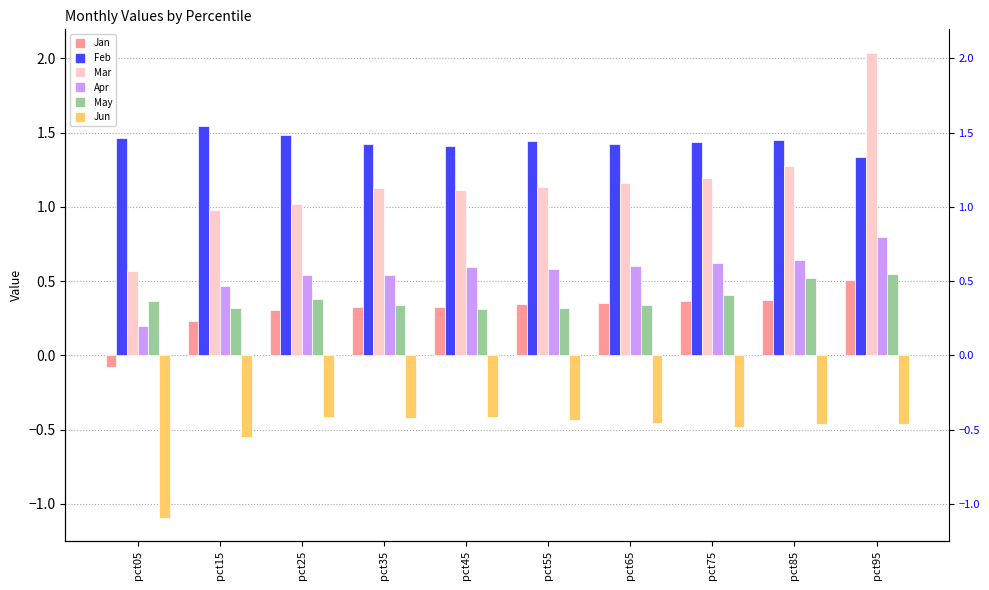

Which label corresponds to the smallest value in the chart?

pct05